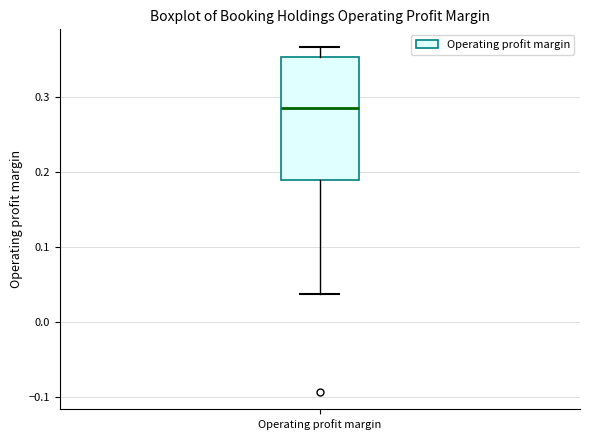

Where is the upper edge of the box for Operating profit margin on the y-axis? The values are not printed on the chart, so give them approximately, as read against the axis.

0.35